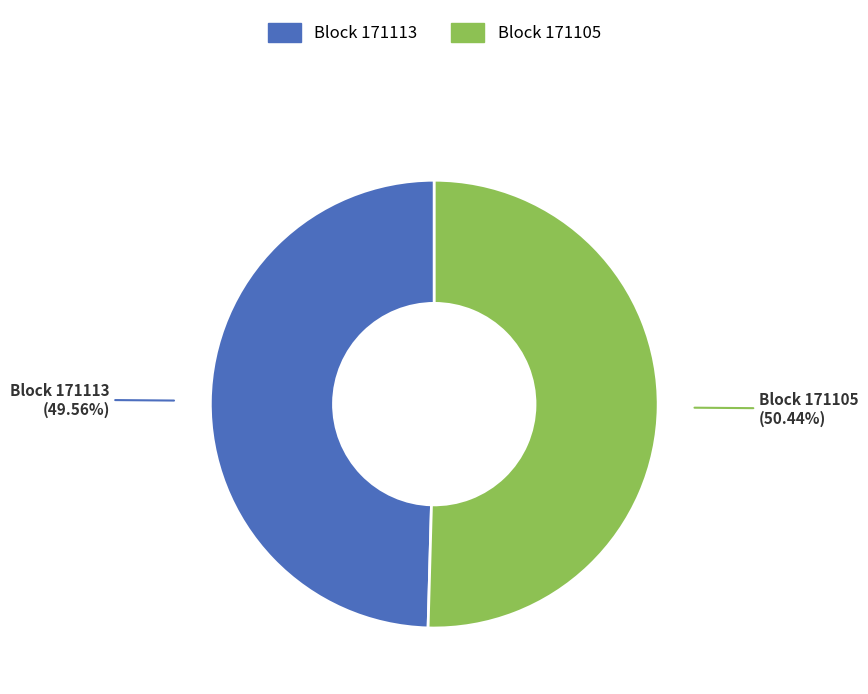

Which has a higher value, Block 171105 or Block 171113?

Block 171105